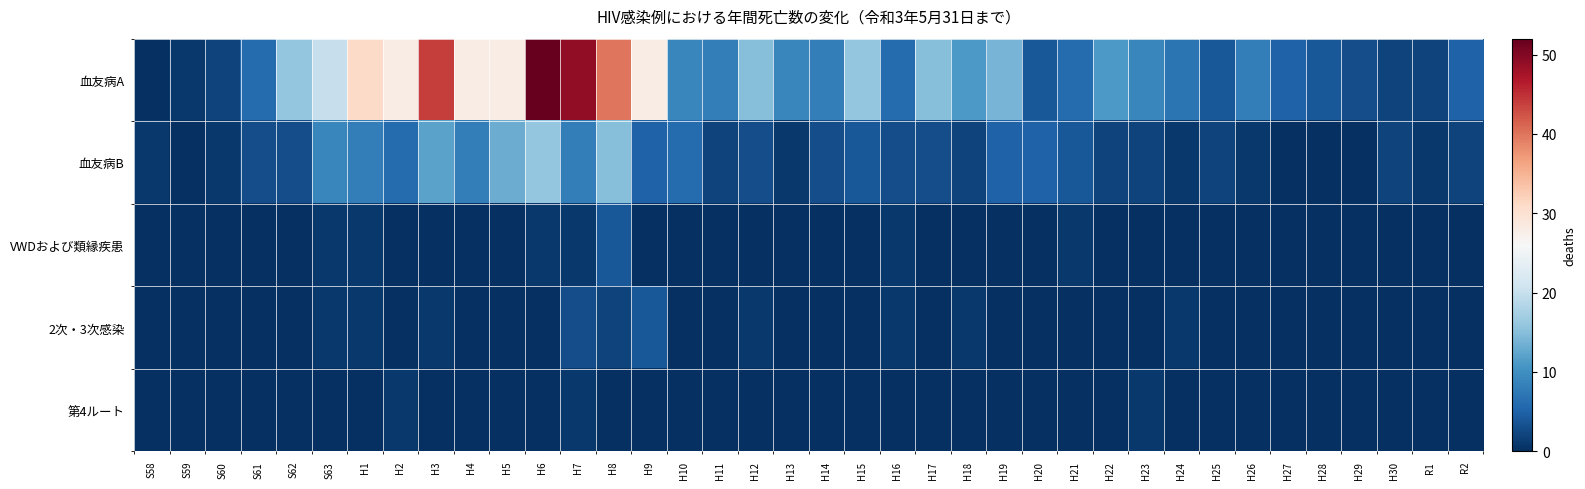

Which label corresponds to the largest value in the chart?

H6